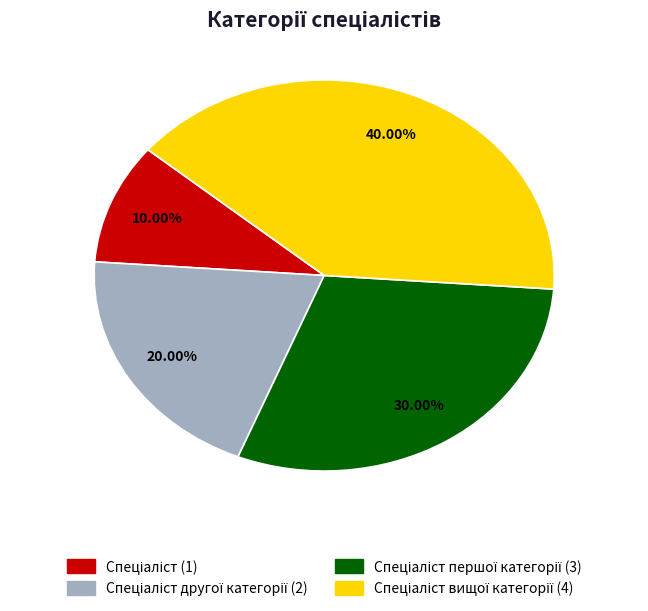

How many slices are in this pie chart?

4